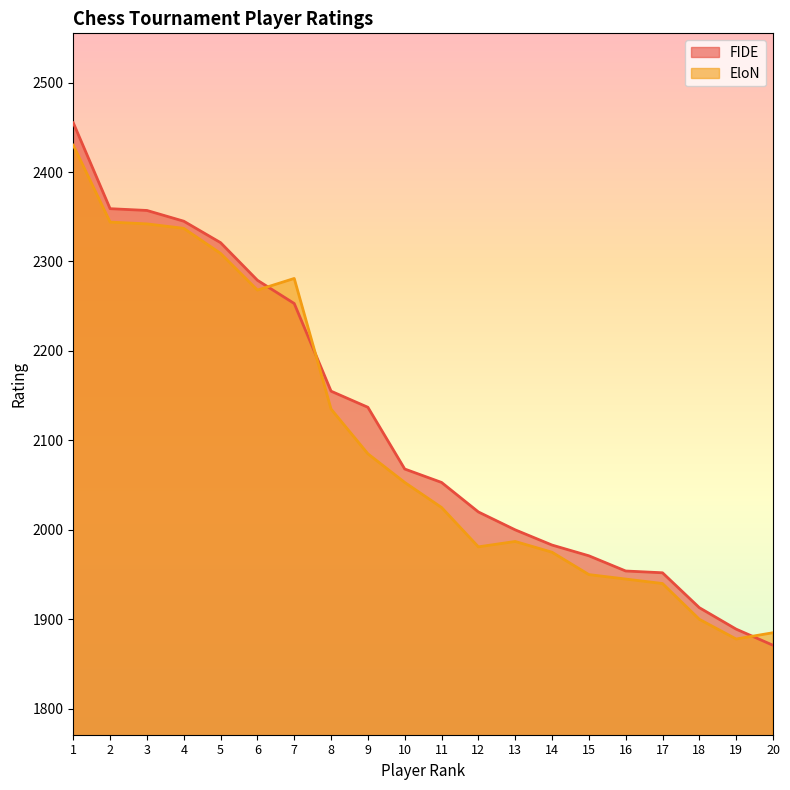

What are all the series names shown in the legend?

FIDE, EloN